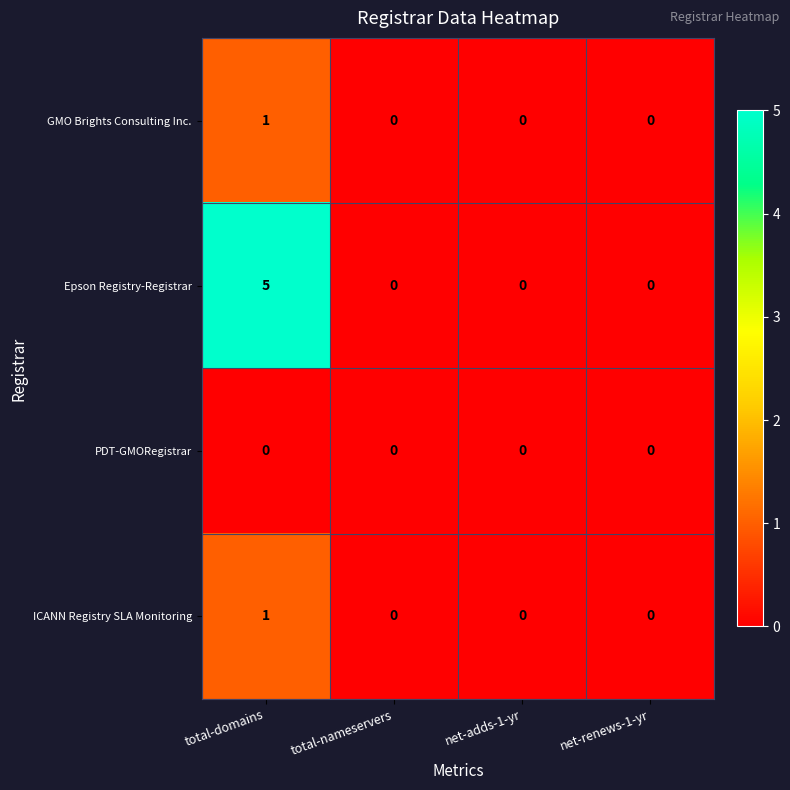

Count the Epson Registry-Registrar values in the range 0 to 5.

4